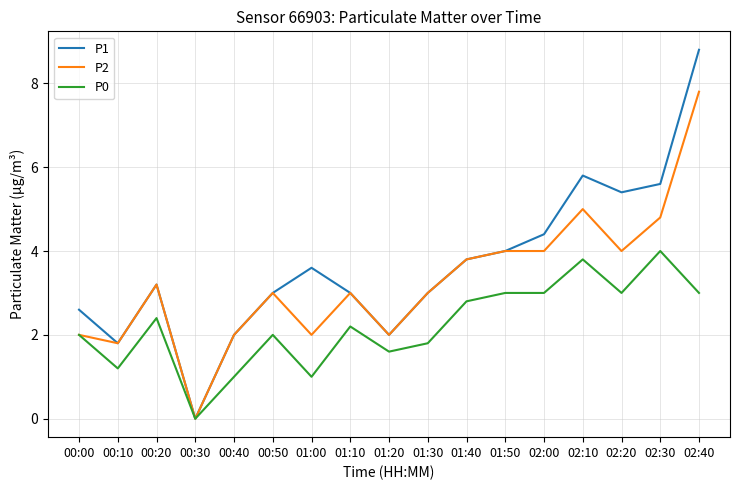

What is the spread (max minus min) of values at 01:10?

0.8